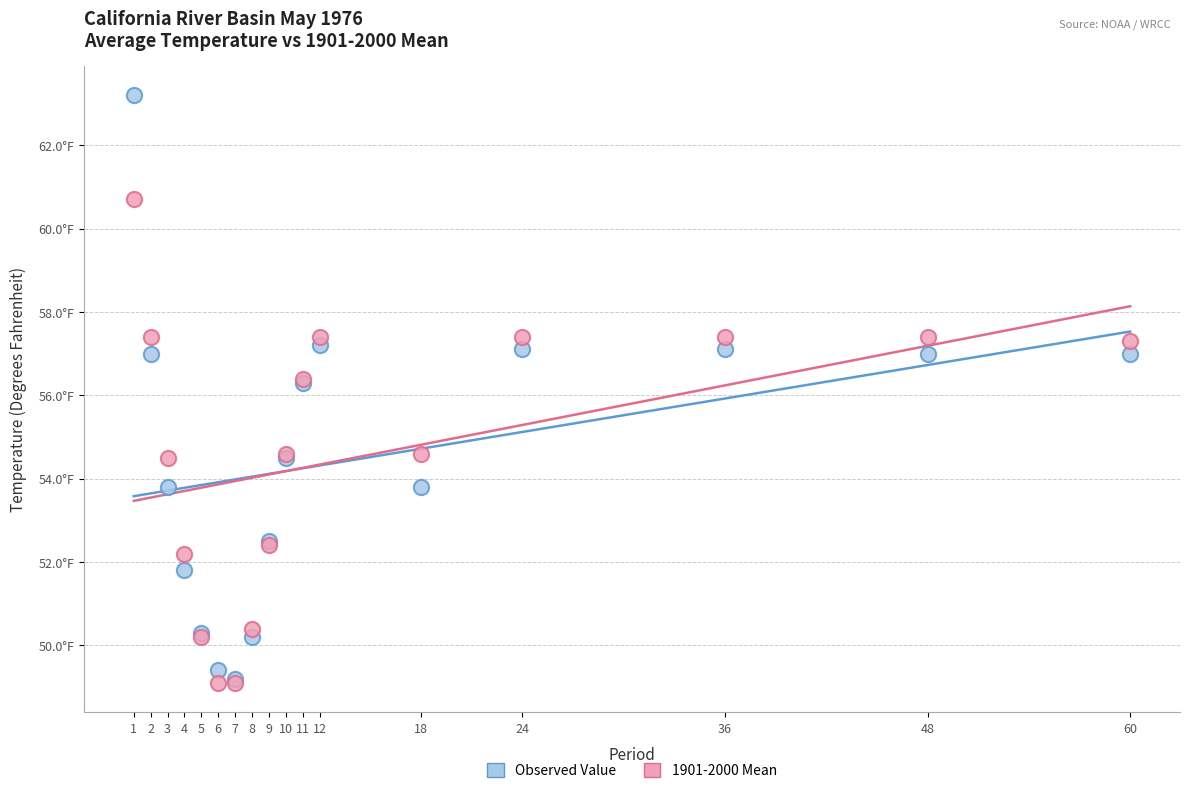

What are all the series names shown in the legend?

Observed Value, 1901-2000 Mean